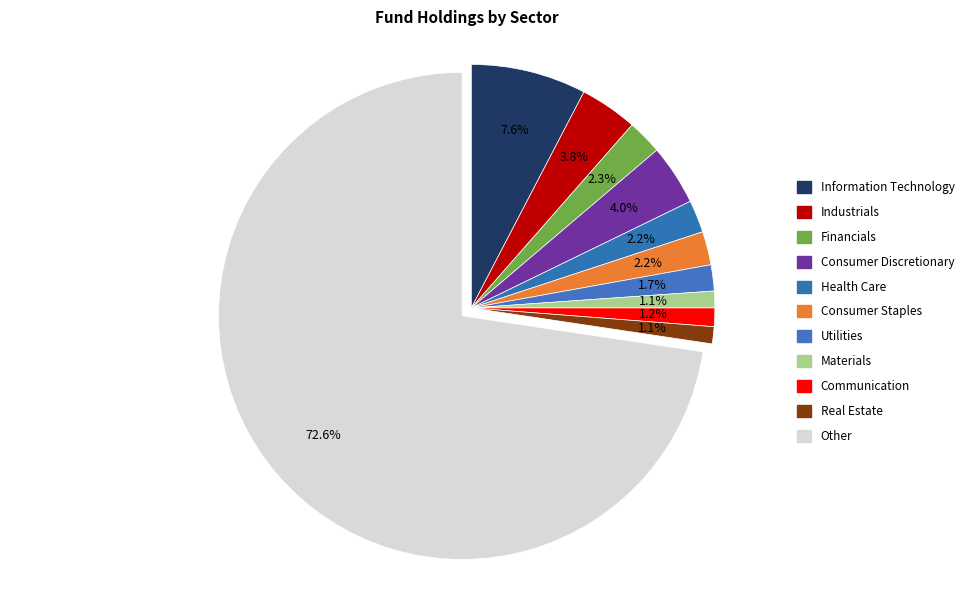

Is the sum of Consumer Staples and Information Technology greater than half?

No